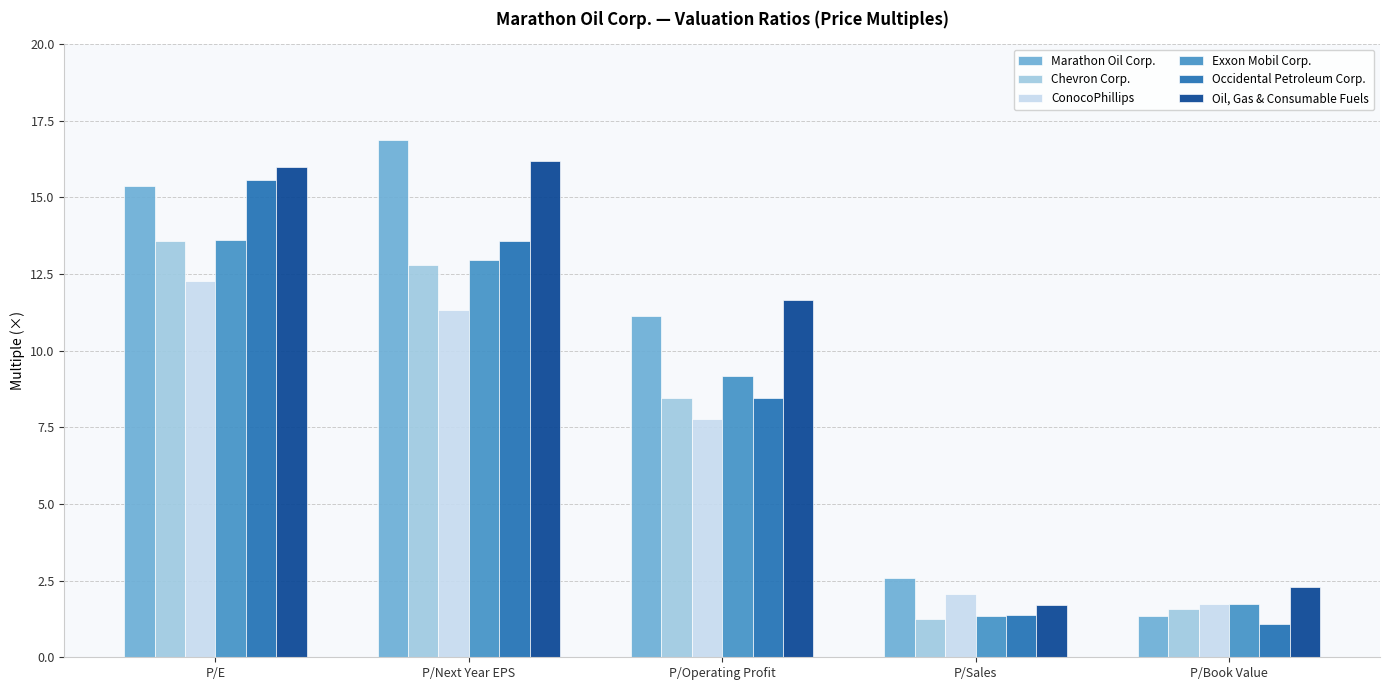

Which category has the highest value in the Exxon Mobil Corp. series?

P/E